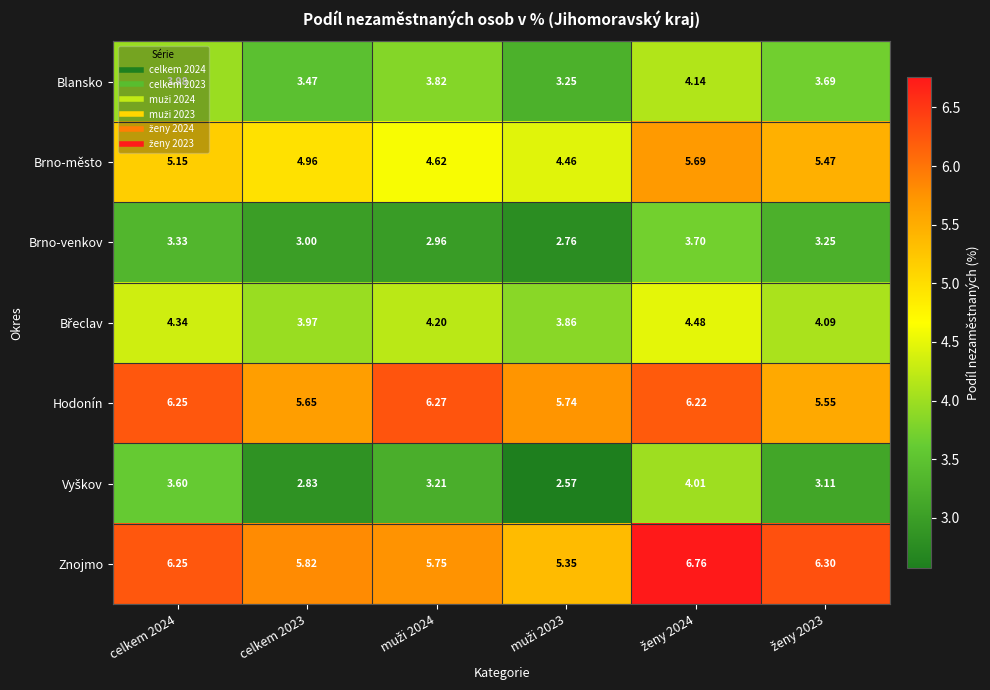

Is the value of Brno-město at celkem 2024 greater than the value of Znojmo at celkem 2023?

No